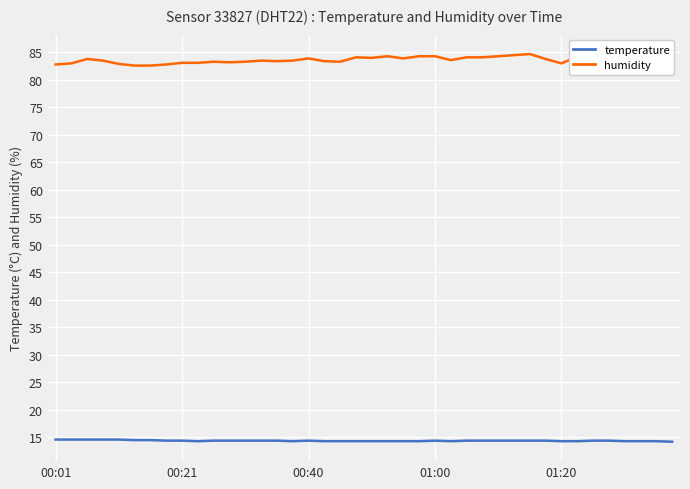

Which series has the largest total across all categories?

humidity